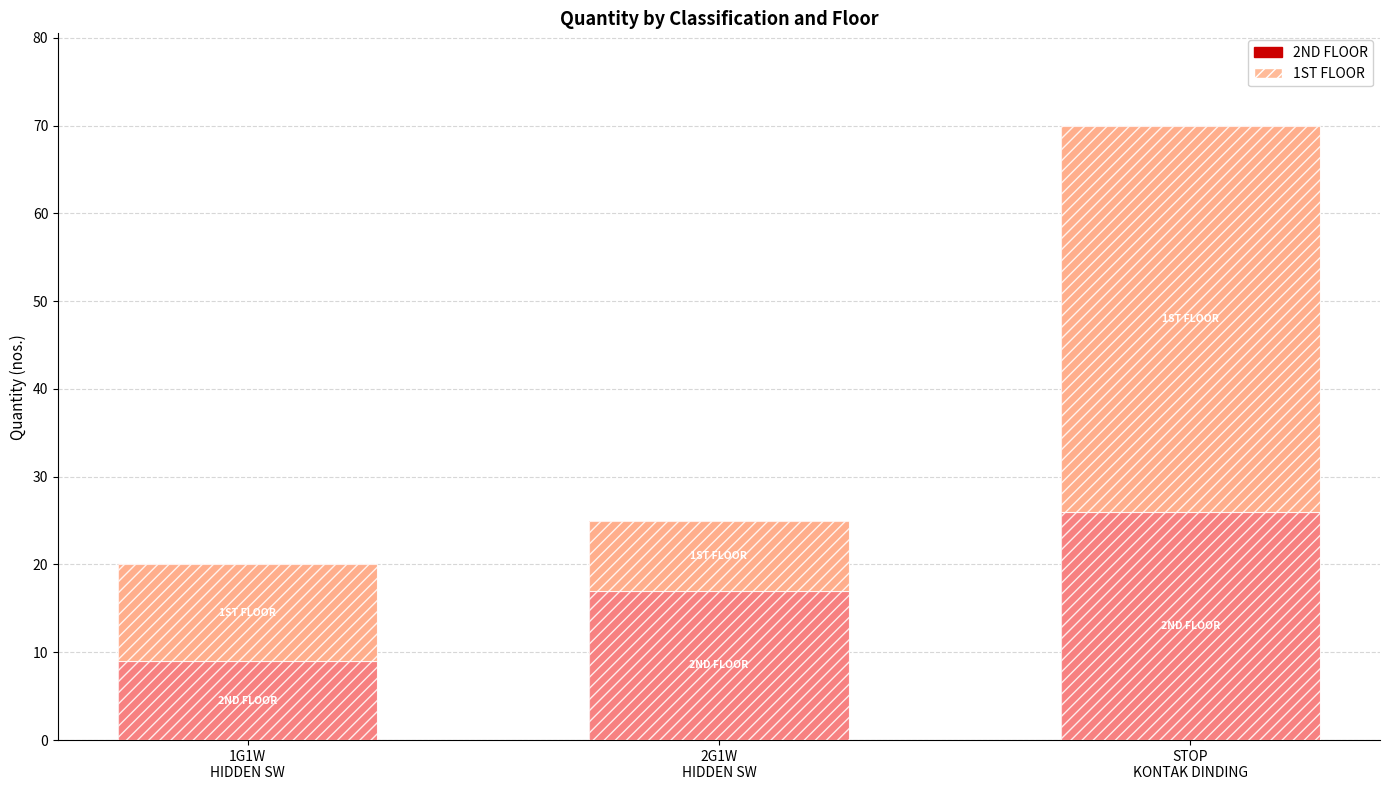

Reading left to right, what are all the values shown in this chart?

2ND FLOOR solid: 1G1W
HIDDEN SW=9	2G1W
HIDDEN SW=17	STOP
KONTAK DINDING=26
2ND FLOOR hatch: 1G1W
HIDDEN SW=9	2G1W
HIDDEN SW=17	STOP
KONTAK DINDING=26
1ST FLOOR solid: 1G1W
HIDDEN SW=11	2G1W
HIDDEN SW=8	STOP
KONTAK DINDING=44
1ST FLOOR hatch: 1G1W
HIDDEN SW=11	2G1W
HIDDEN SW=8	STOP
KONTAK DINDING=44